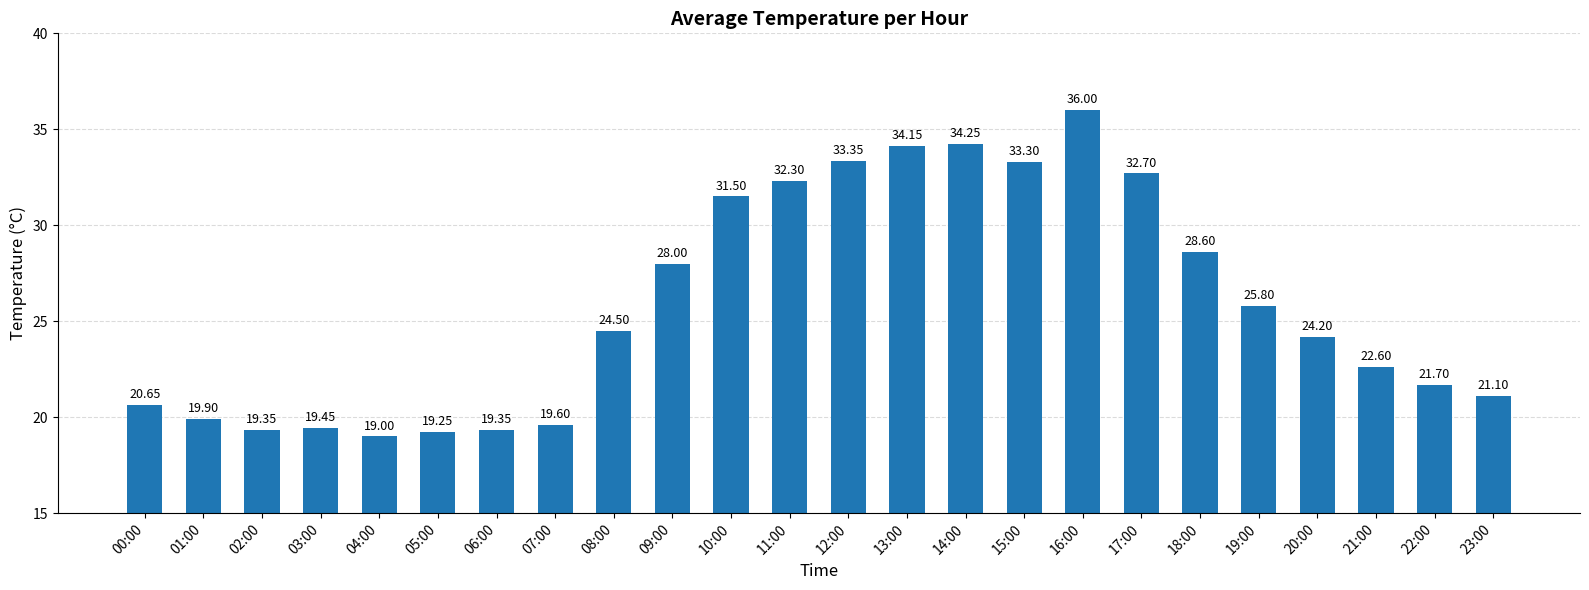

What is the sum of the values at 23:00 and 05:00?

40.4